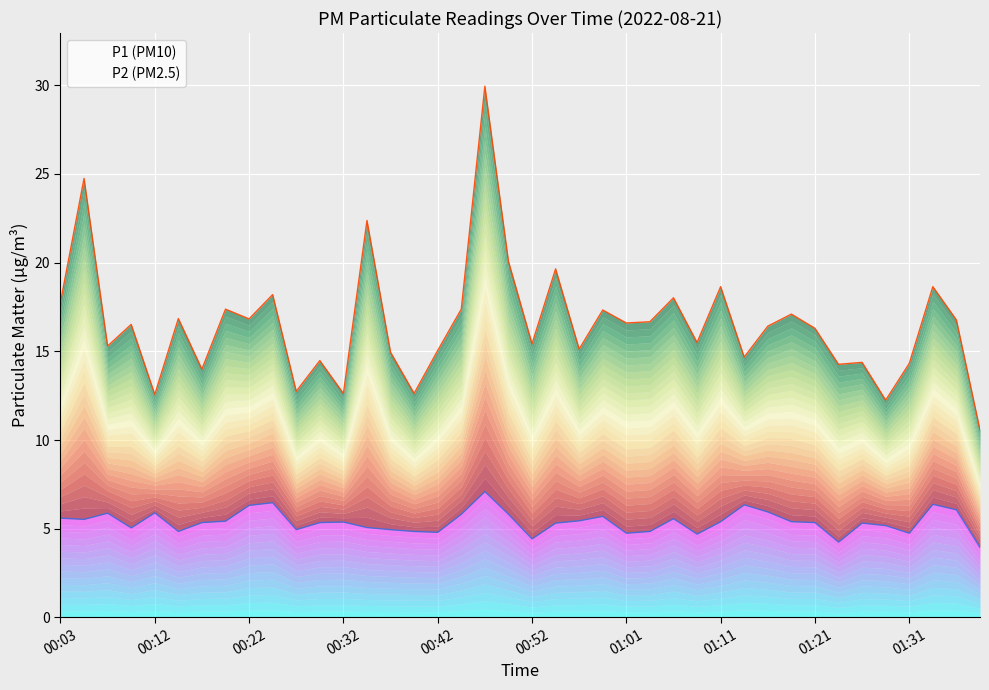

What is the smallest value displayed?

4.0